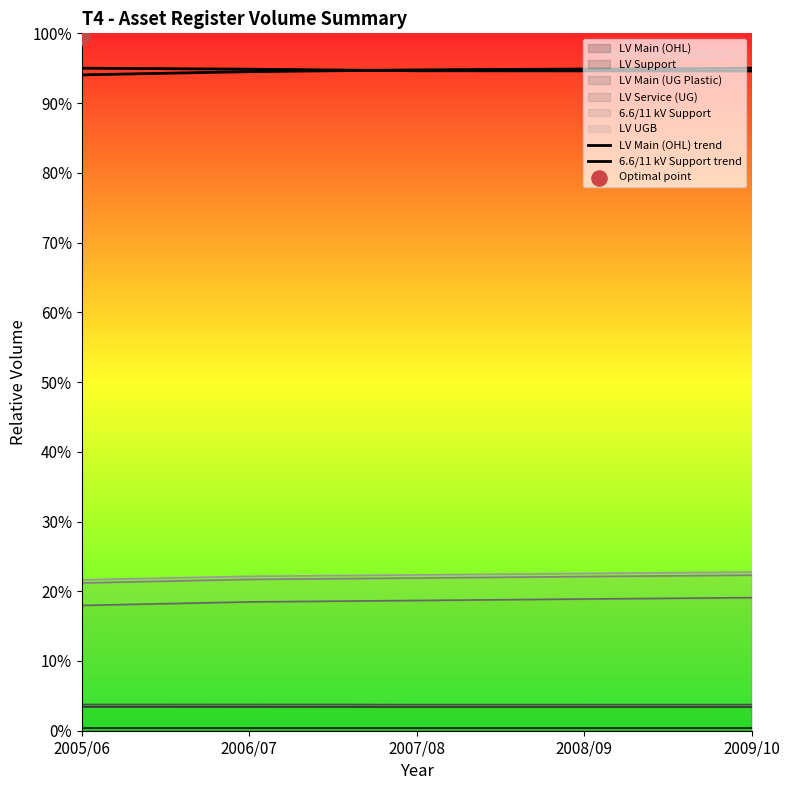

Which series reaches the minimum Y coordinate?

6.6/11 kV Support trend